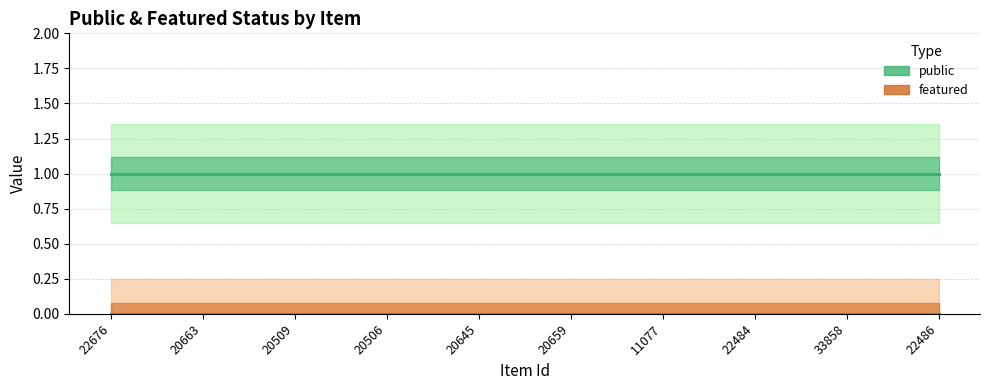

At which label does public reach its minimum?

22676